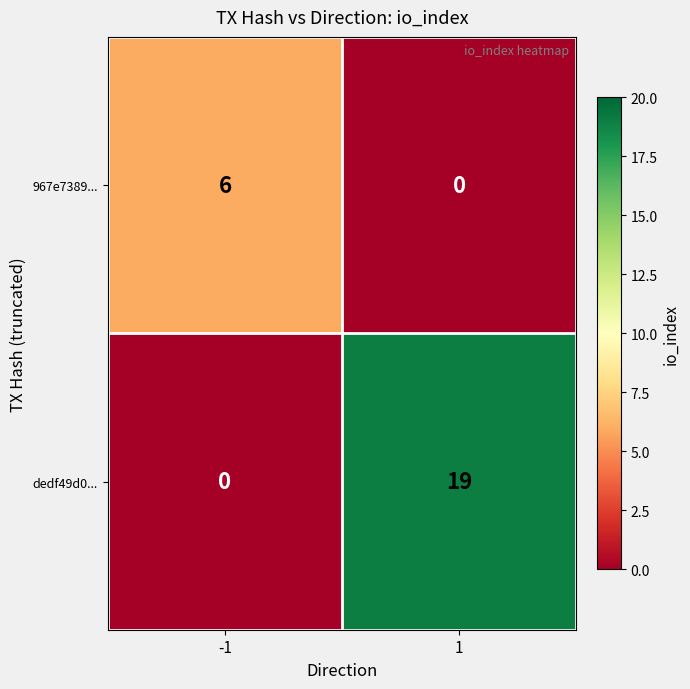

Reading left to right, list all the values displayed in this chart.

967e7389...: 6	0
dedf49d0...: 0	19